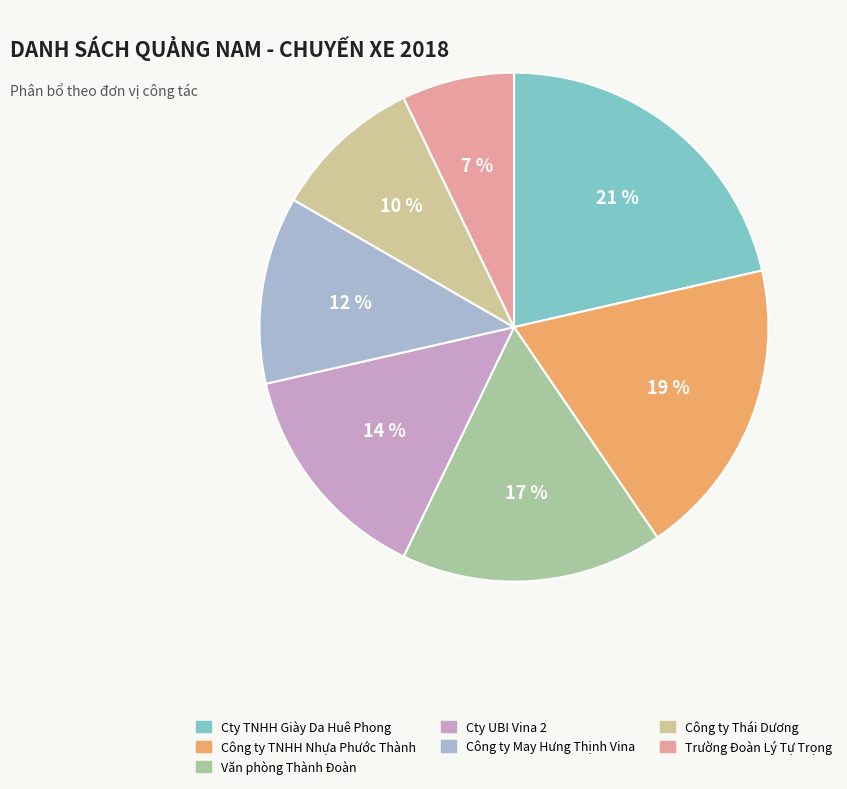

Do Công ty Thái Dương and Cty UBI Vina 2 together represent more than half of the pie?

No